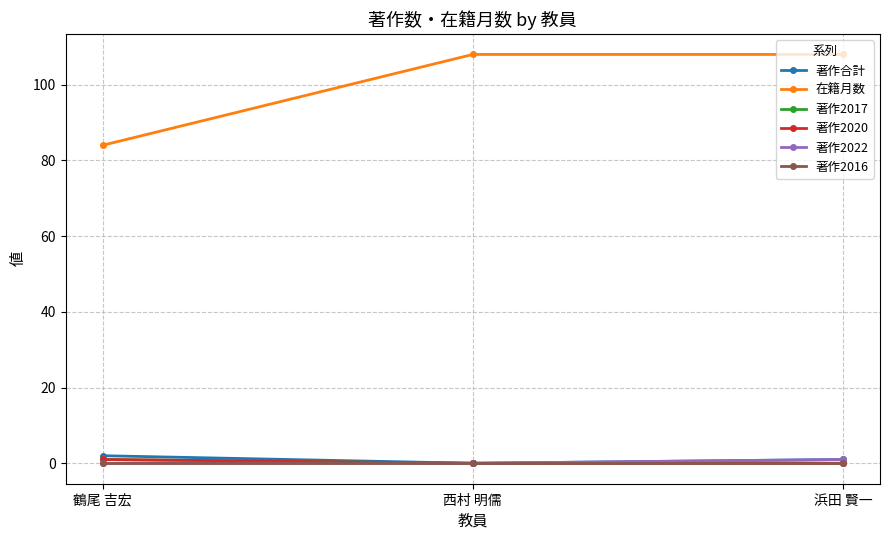

Reading right to left, extract all data points from this chart.

著作合計: 浜田 賢一=1	西村 明儒=0	鶴尾 吉宏=2
在籍月数: 浜田 賢一=108	西村 明儒=108	鶴尾 吉宏=84
著作2017: 浜田 賢一=0	西村 明儒=0	鶴尾 吉宏=1
著作2020: 浜田 賢一=0	西村 明儒=0	鶴尾 吉宏=1
著作2022: 浜田 賢一=1	西村 明儒=0	鶴尾 吉宏=0
著作2016: 浜田 賢一=0	西村 明儒=0	鶴尾 吉宏=0